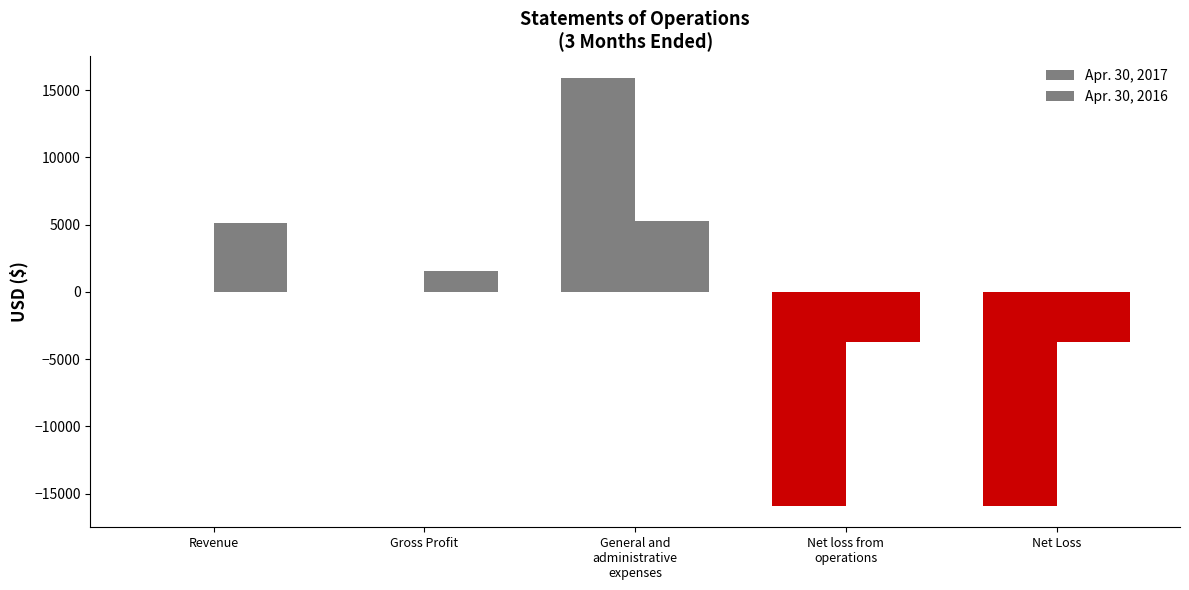

The Apr. 30, 2017 series shows 15915 at General and
administrative
expenses. True or false?

True